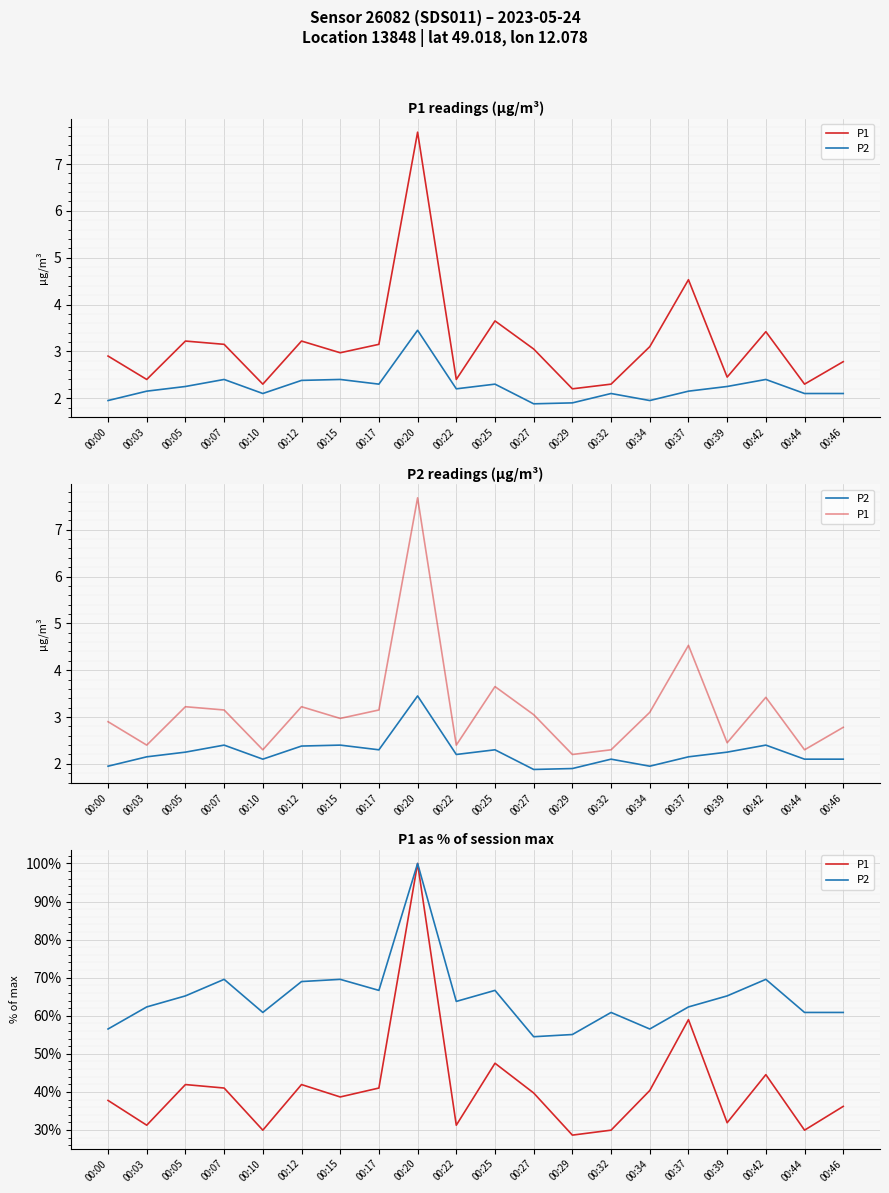

What is the minimum value for P2?

54.5